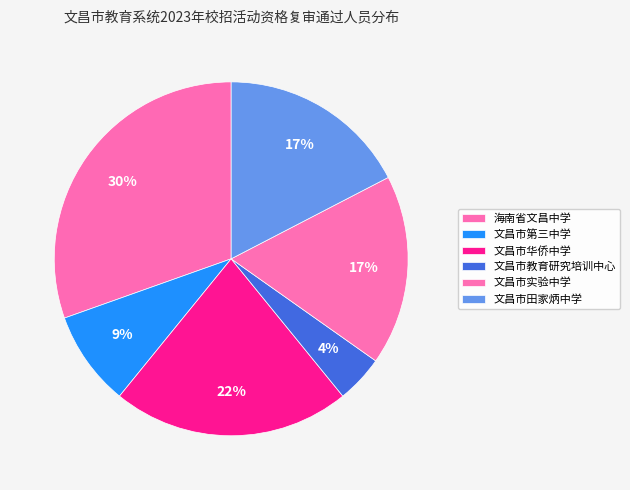

What is the ratio of the value at 文昌市教育研究培训中心 to the value at 海南省文昌中学?

0.1